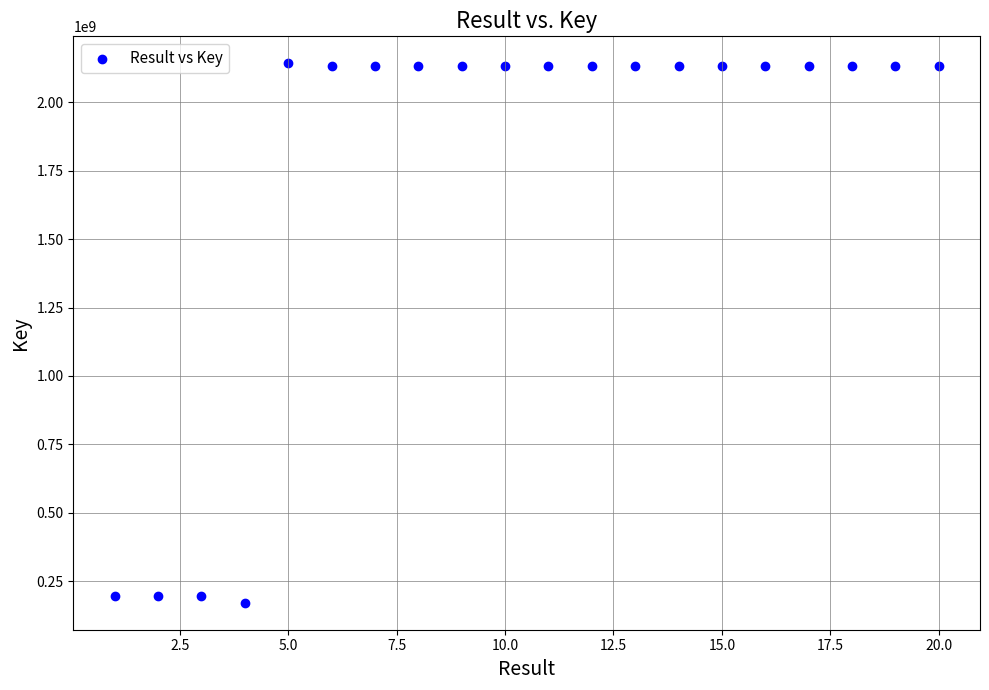

What is the range of Y values (max minus min)?

1970372163